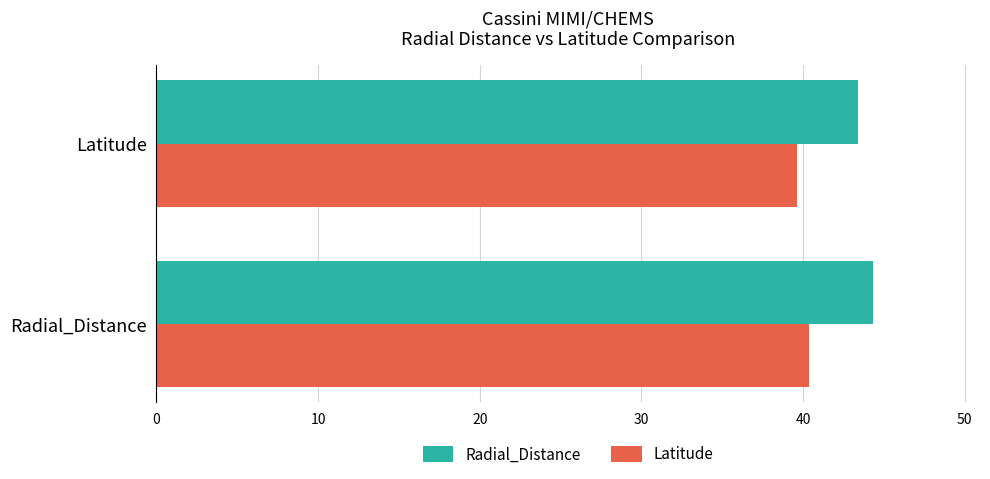

True or false: Latitude has a value of 40.4 at Radial_Distance.

True